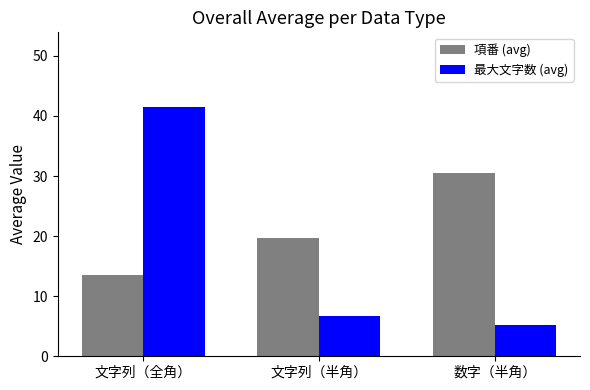

At which category is the sum across all series the highest?

文字列（全角）